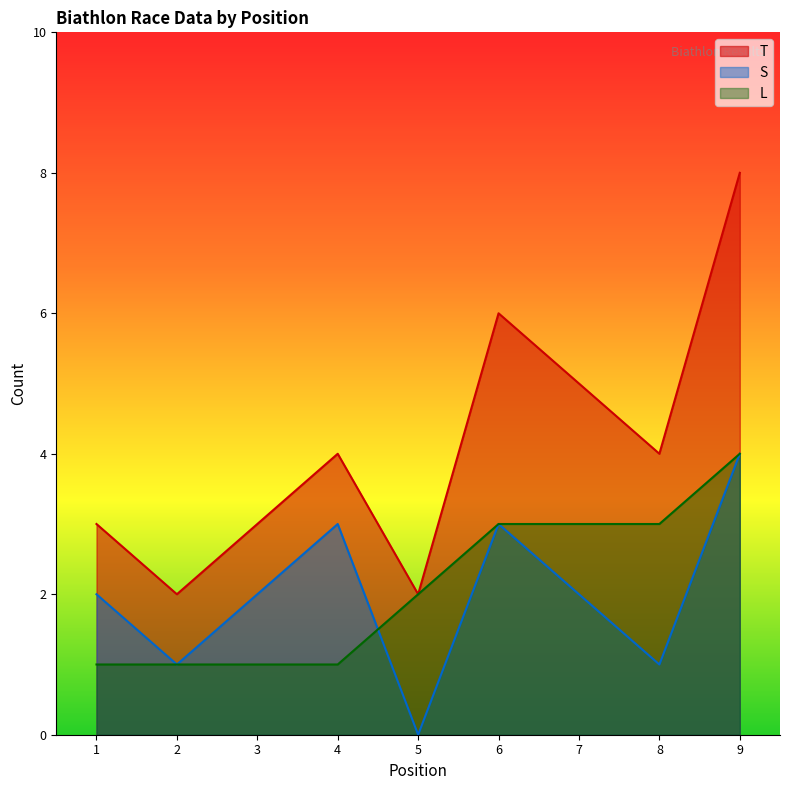

What is the minimum value for L?

1